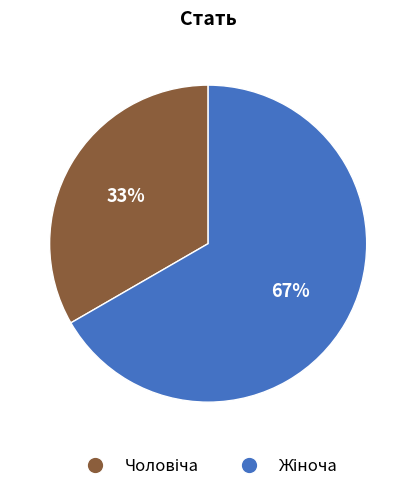

Does any single category account for the majority?

Yes